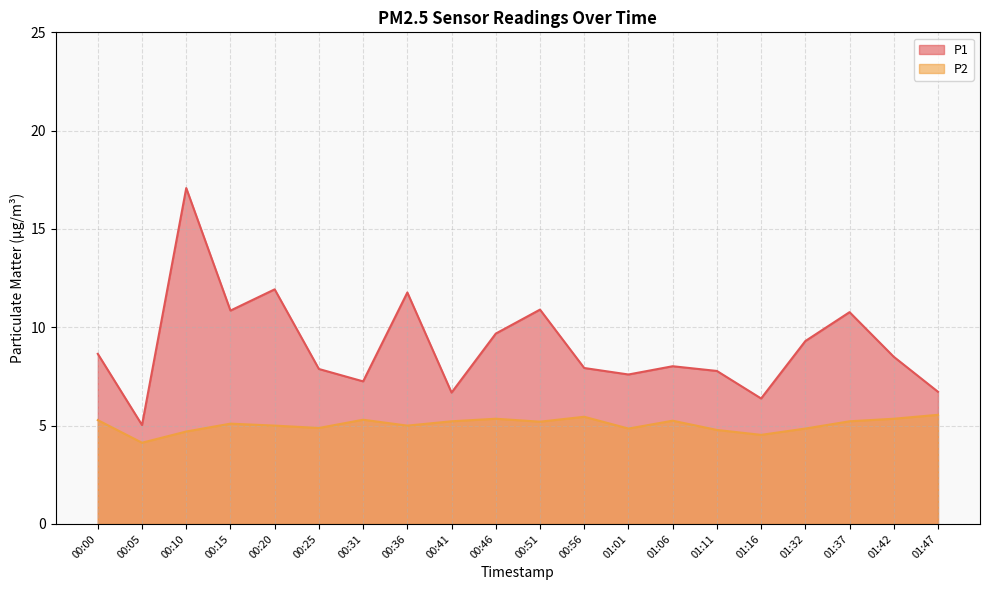

What are all the series names shown in the legend?

P1, P2